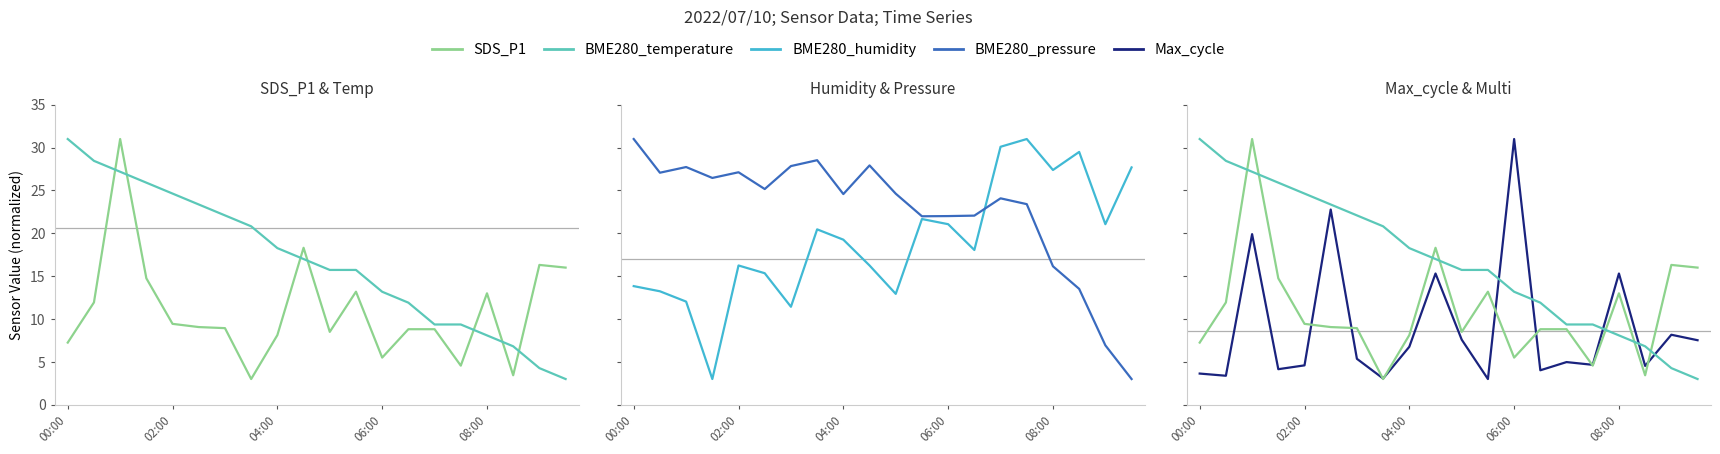

Is this an area chart (filled region under the line)?

No